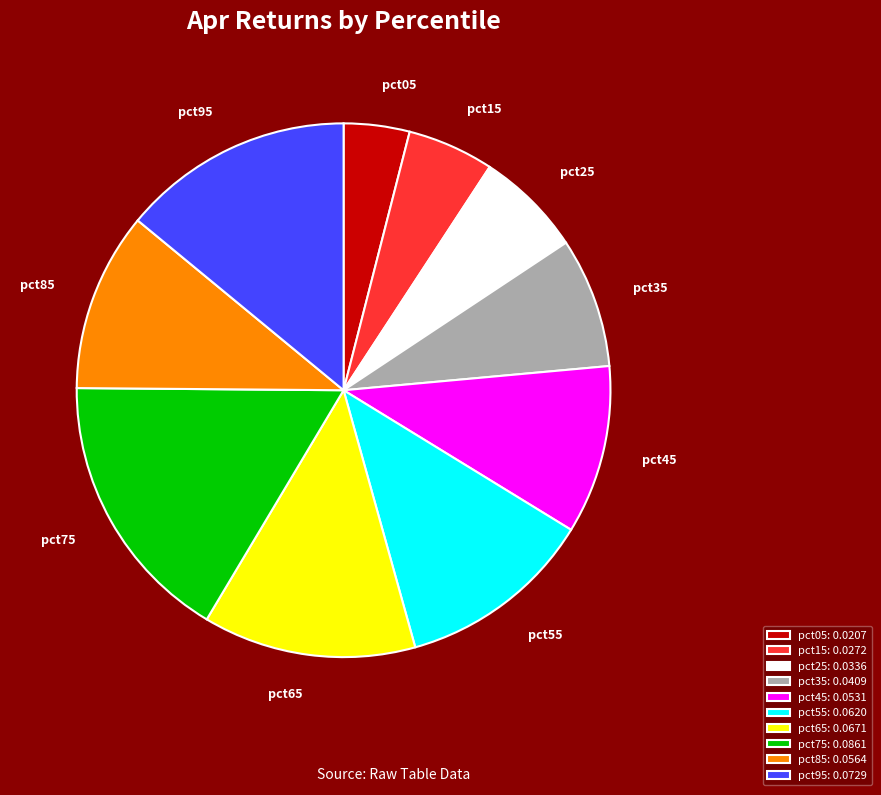

True or false: pct75 accounts for 17% of the total.

True